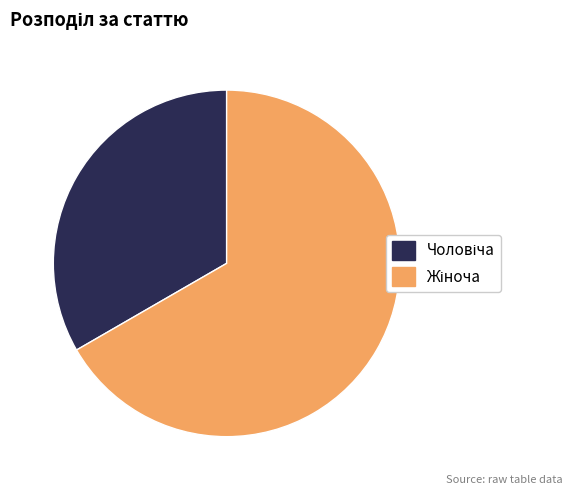

Is there any slice that represents more than half of the pie?

Yes